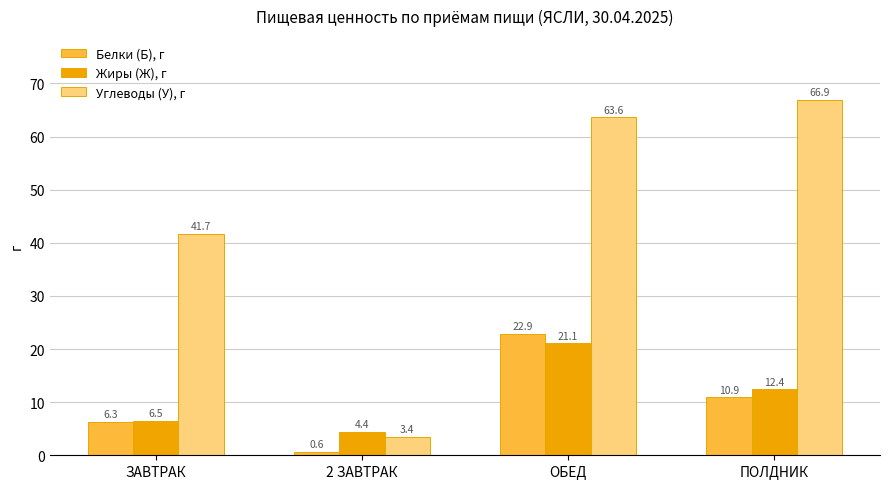

What is the difference between the maximum and minimum values in the Белки (Б), г series?

22.2